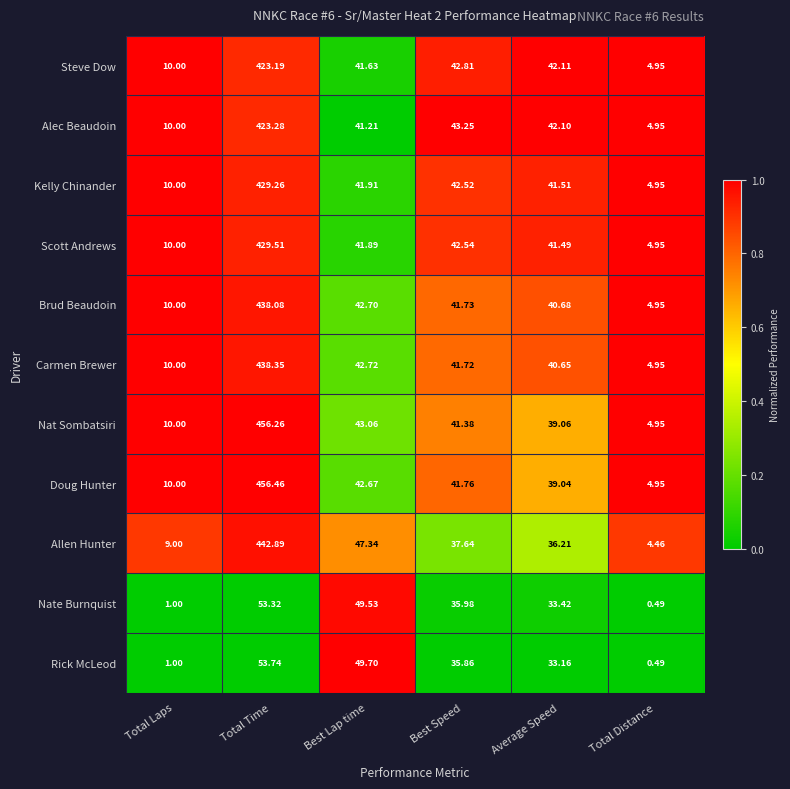

Where is Allen Hunter nearest to the value 223?

Best Lap time